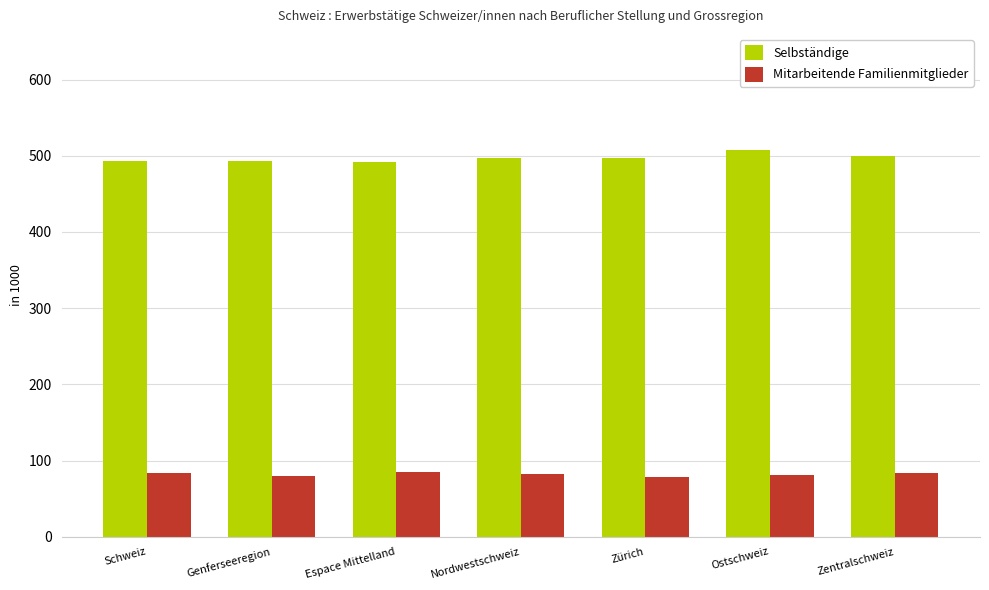

Does the chart contain any negative values?

No